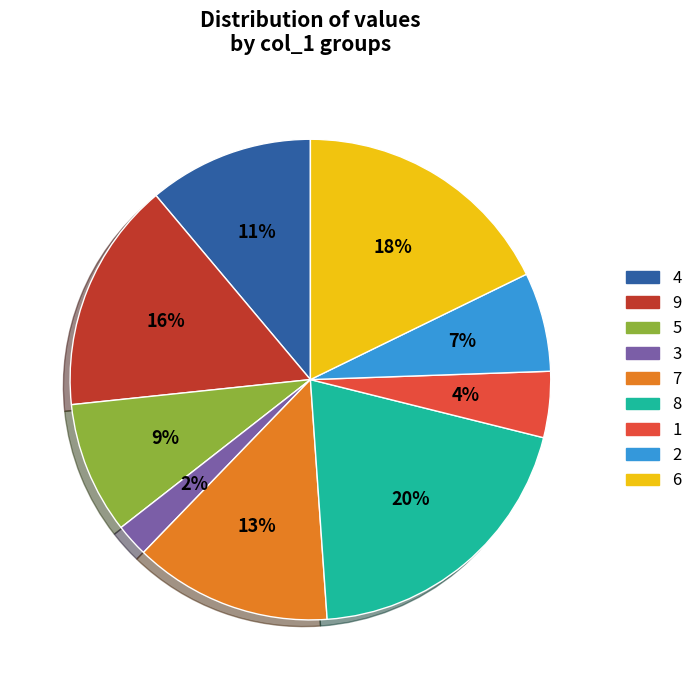

How many segments does this pie chart have?

9